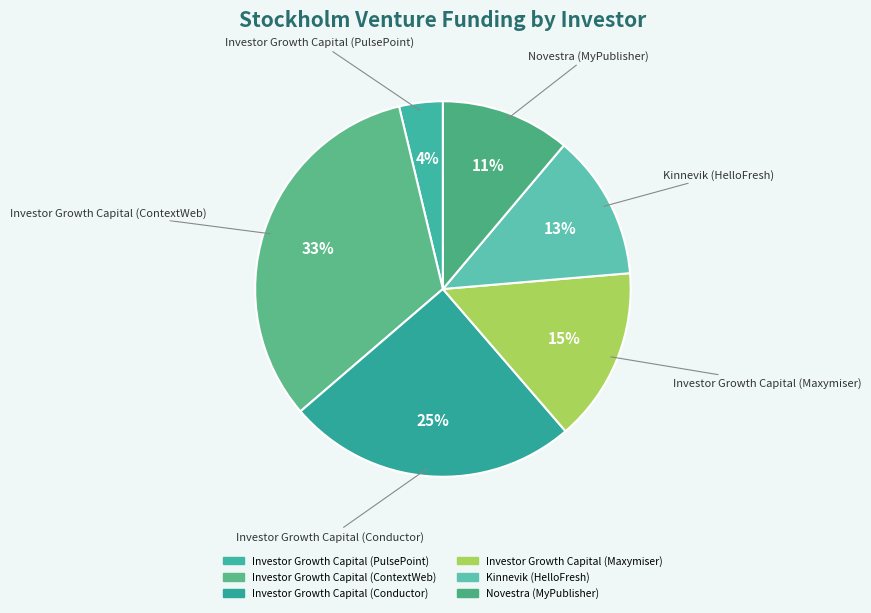

Count the number of slices in the pie.

6